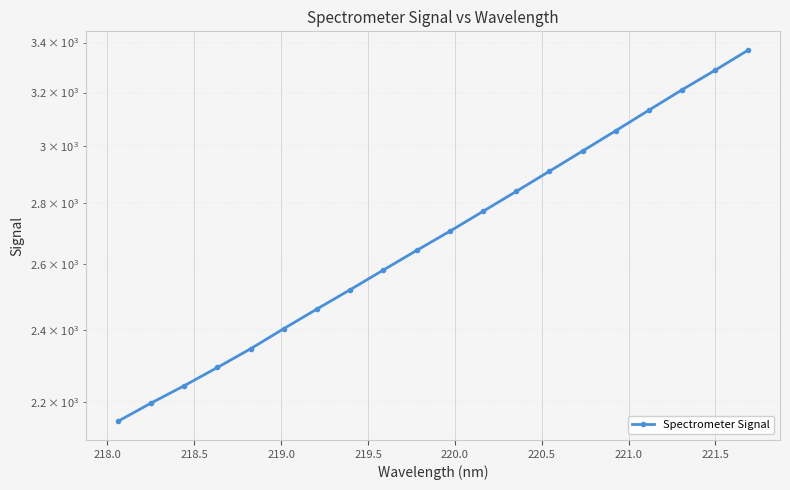

What is the value of the 10th point from the left?

2642.8